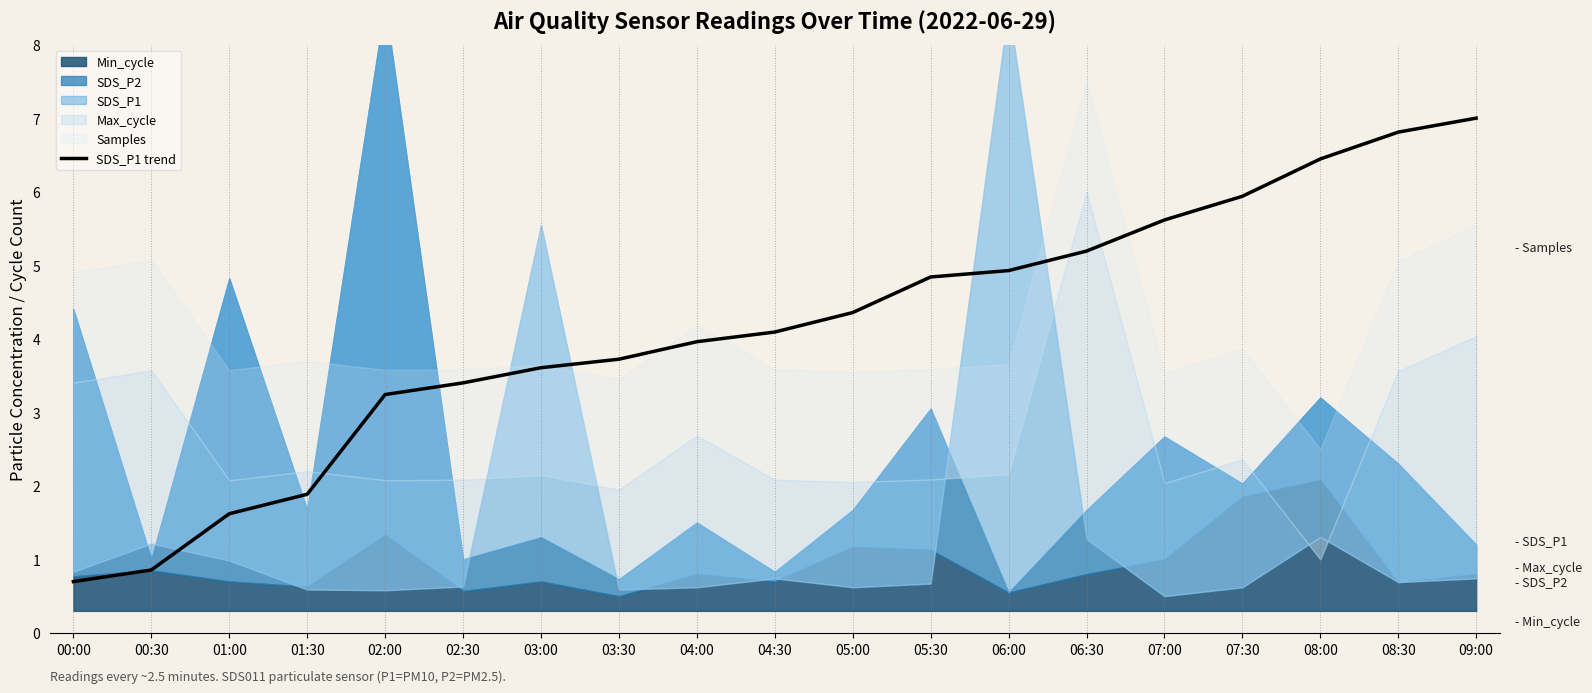

The SDS_P1 trend series shows 3.0 at 01:30. True or false?

False